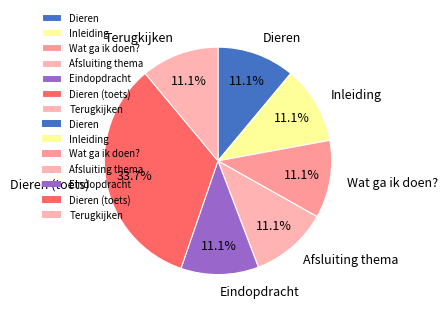

How many slices are in this pie chart?

7